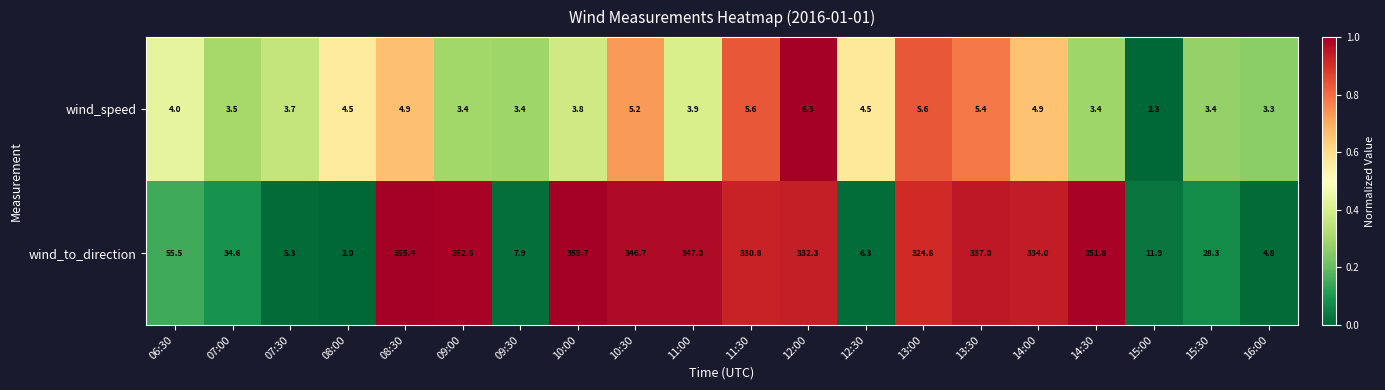

What is the sum of the wind_to_direction values at 12:30 and 15:00?

18.2